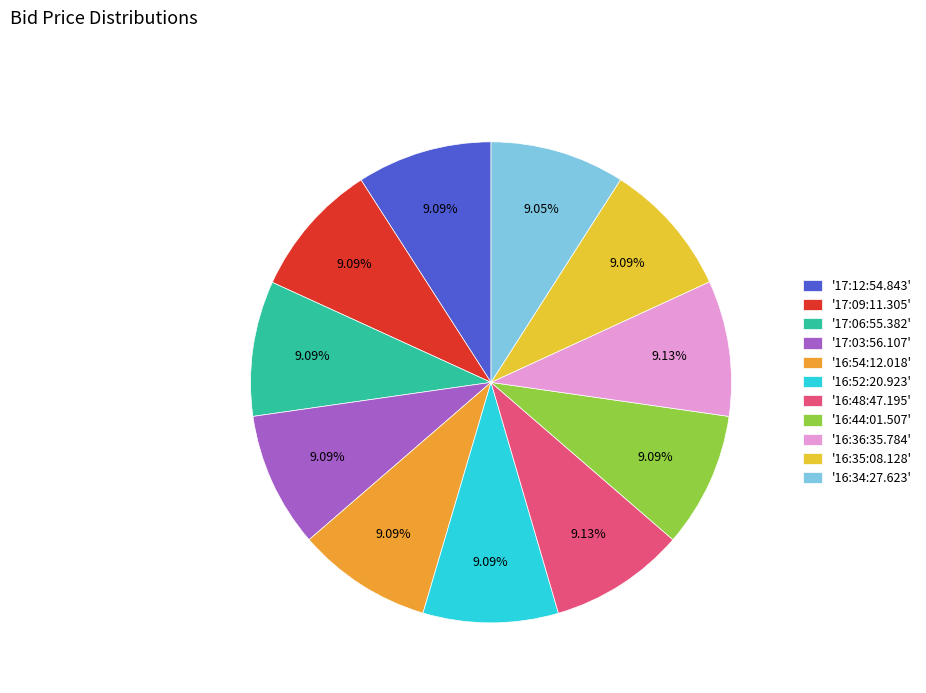

Do '16:48:47.195' and '16:36:35.784' together represent more than half of the pie?

No